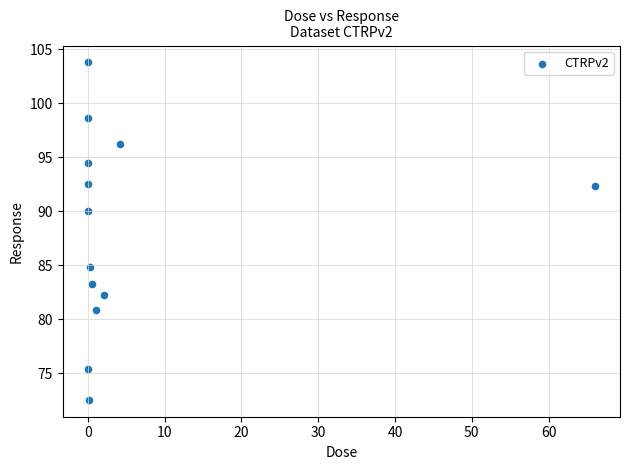

What is the range of X values (max minus min)?

66.0